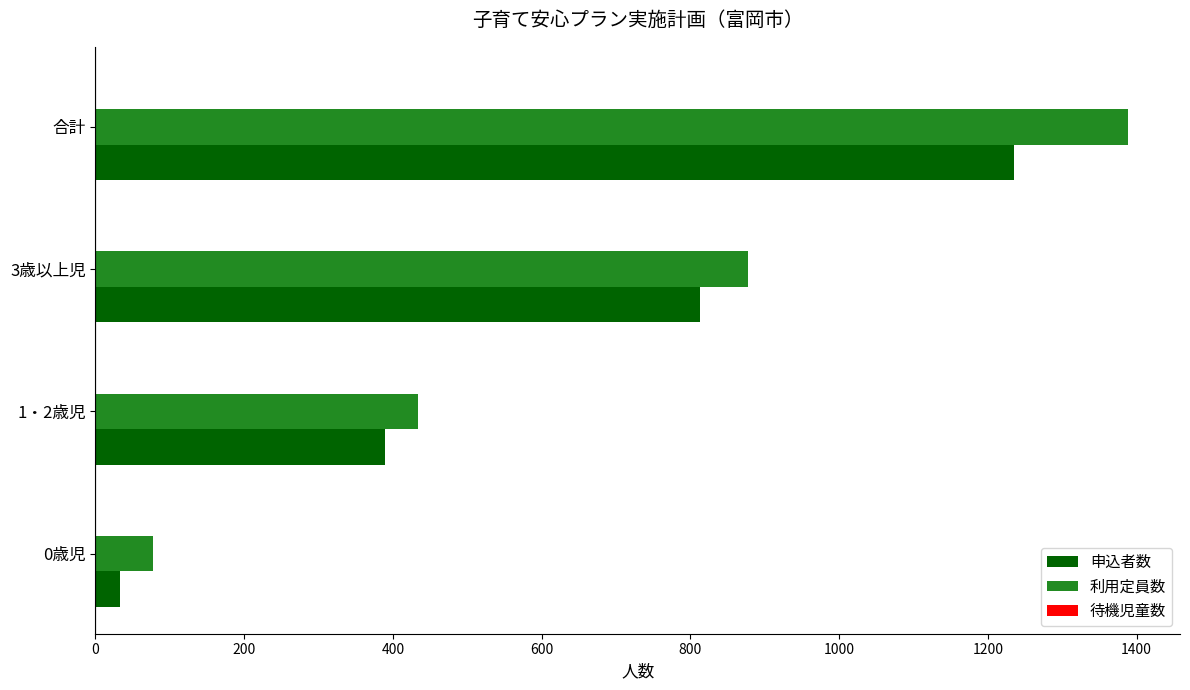

Is it true that 利用定員数 equals 78 at 0歳児?

True